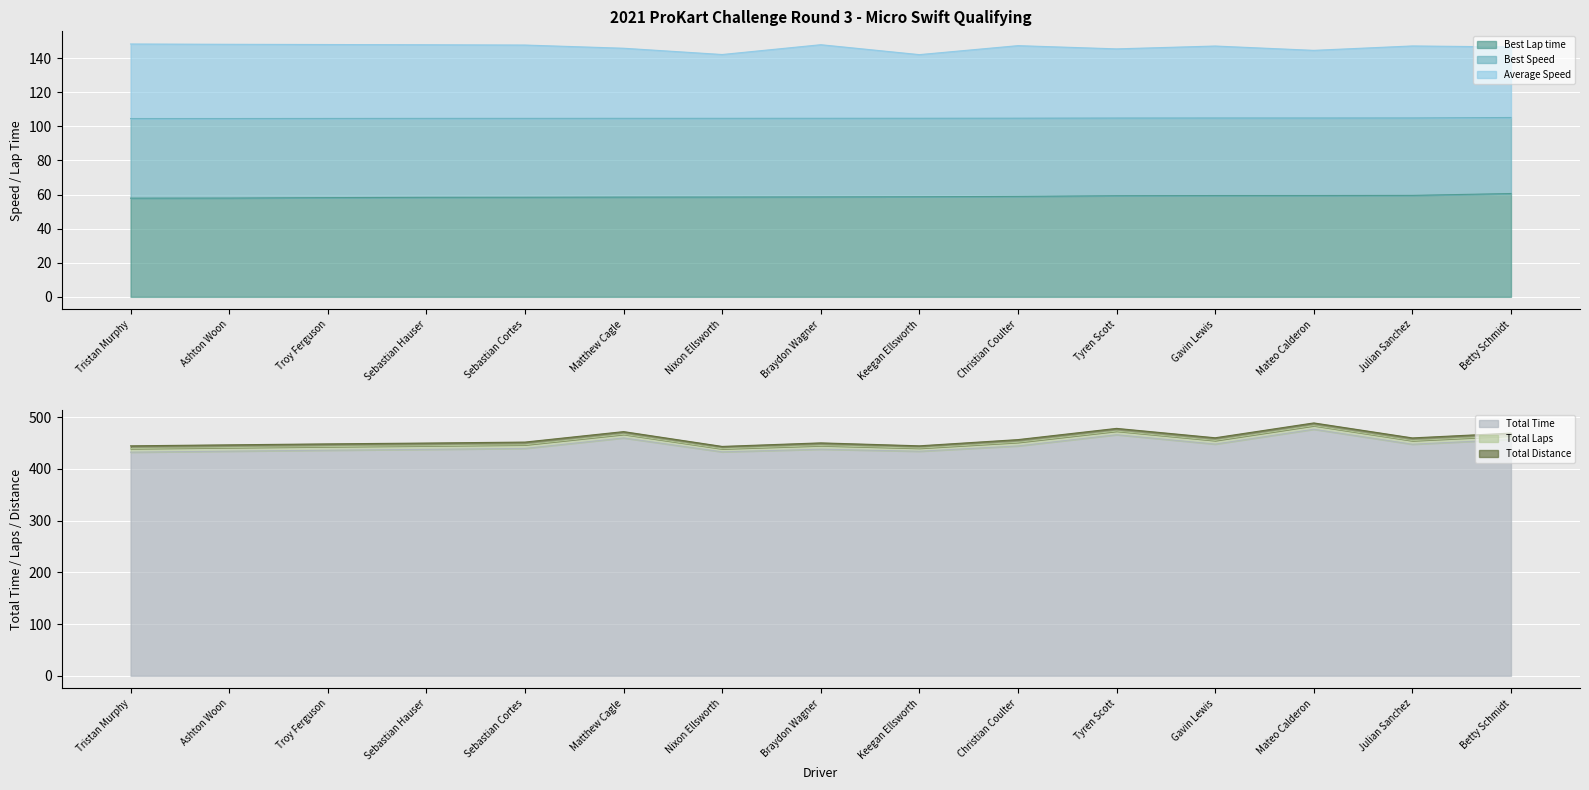

True or false: Total Time and Best Lap time cross at least once.

False